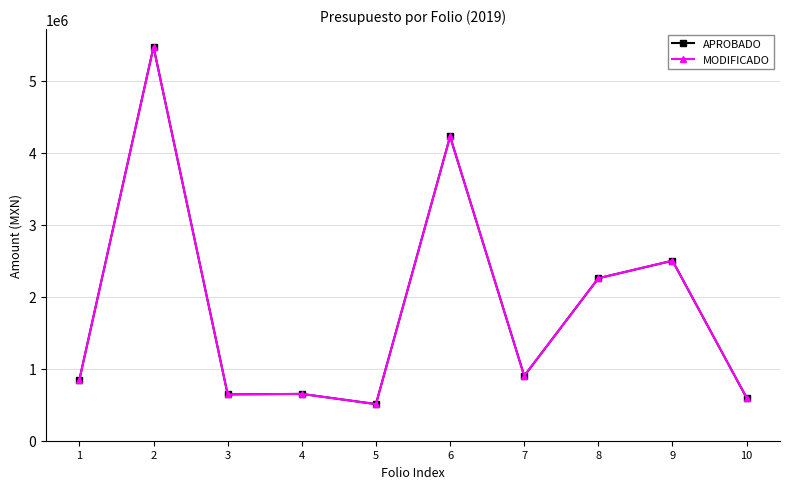

What is the value of the APROBADO point at the 9th from the left?

2500000.0